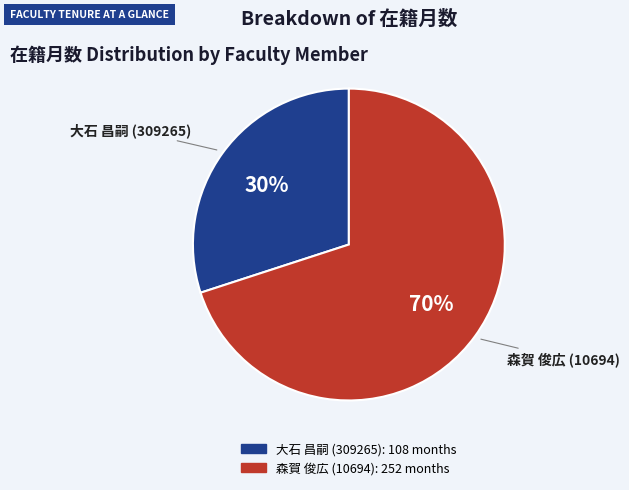

What percentage is the 森賀 俊広 (10694) slice, to the nearest percent?

70%